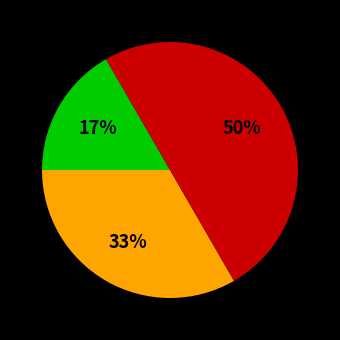

To the nearest percent, what is the difference between the largest and smallest slice percentages?

33%